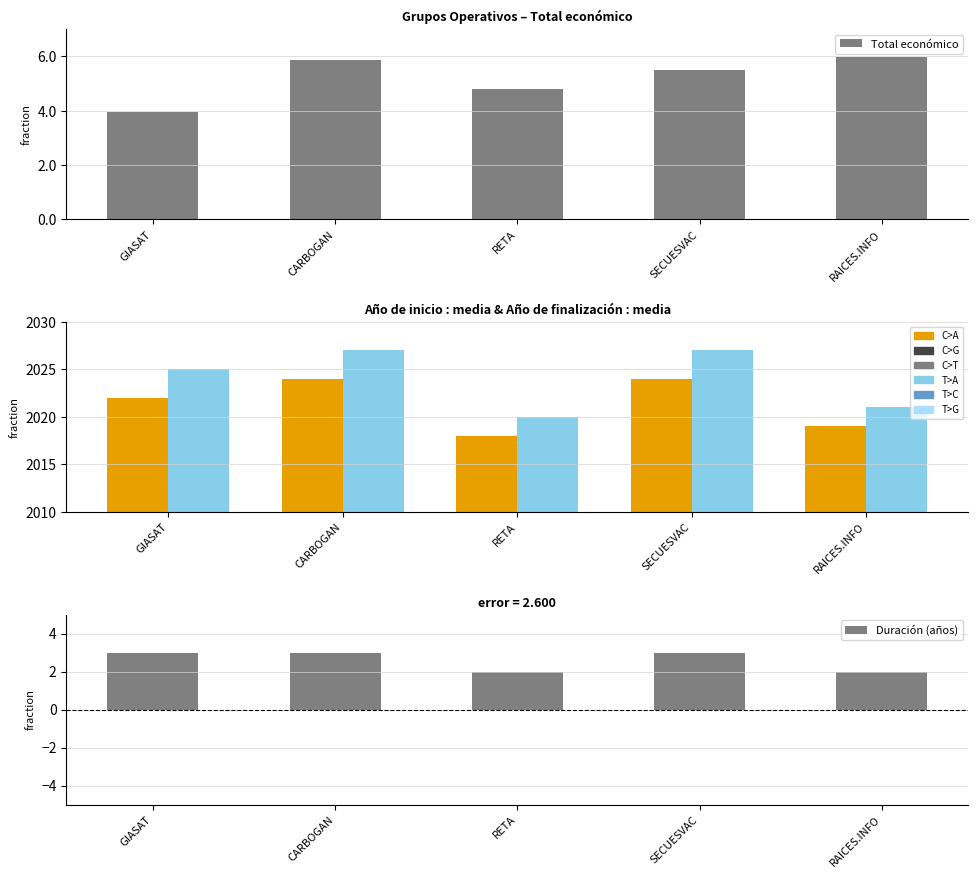

Which series has the largest total across all categories?

Total económico